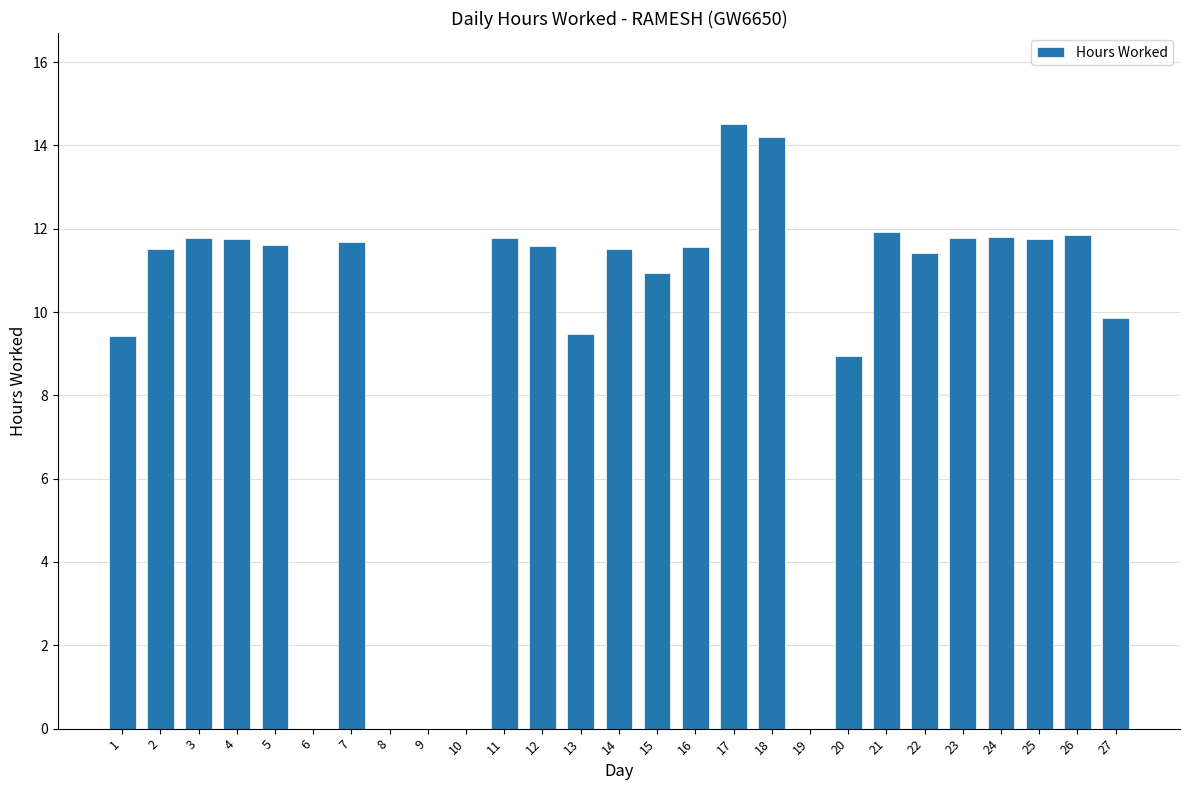

Approximately how many times larger is the value at 1 compared to 14?

0.8